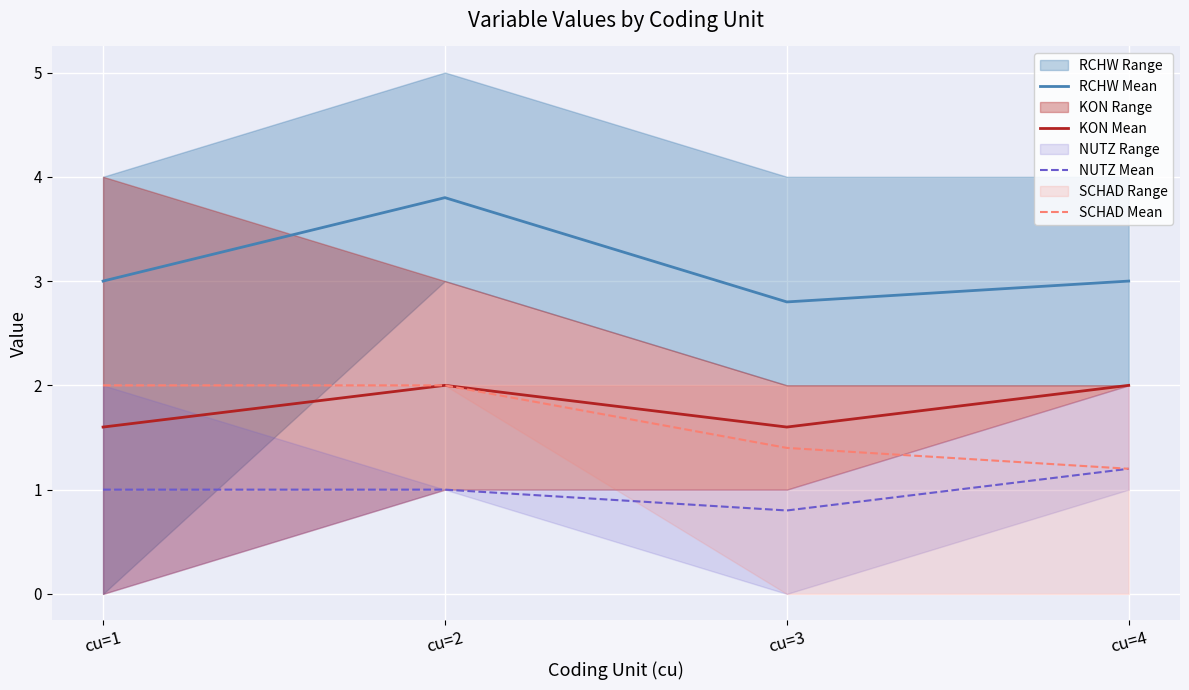

Reading left to right, transcribe all the data shown in this chart.

RCHW Mean: 3.0	3.8	2.8	3.0
KON Mean: 1.6	2.0	1.6	2.0
NUTZ Mean: 1.0	1.0	0.8	1.2
SCHAD Mean: 2.0	2.0	1.4	1.2